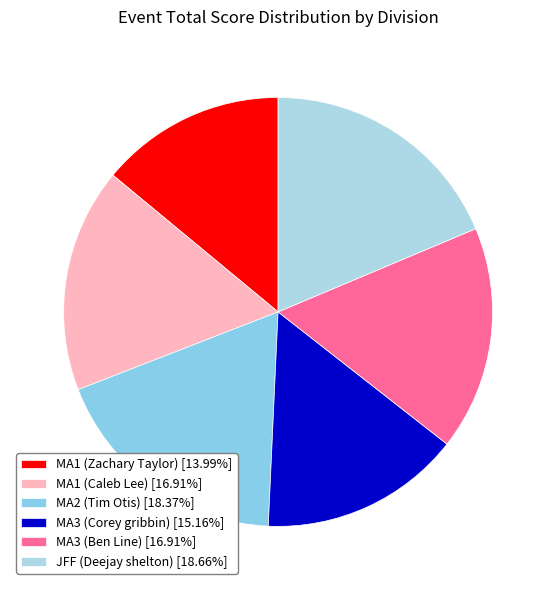

Which has a higher value, MA3 (Corey gribbin) or MA2 (Tim Otis)?

MA2 (Tim Otis)